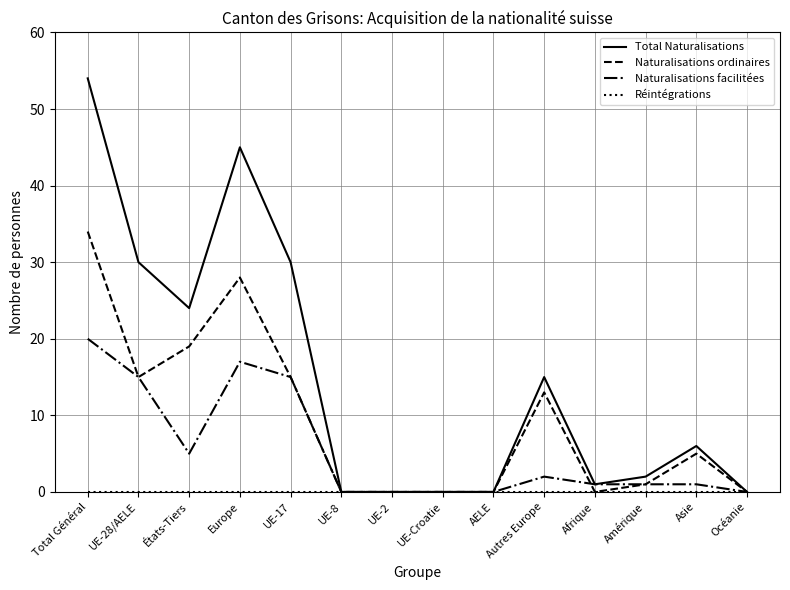

What value does the Naturalisations facilitées series have at États-Tiers?

5